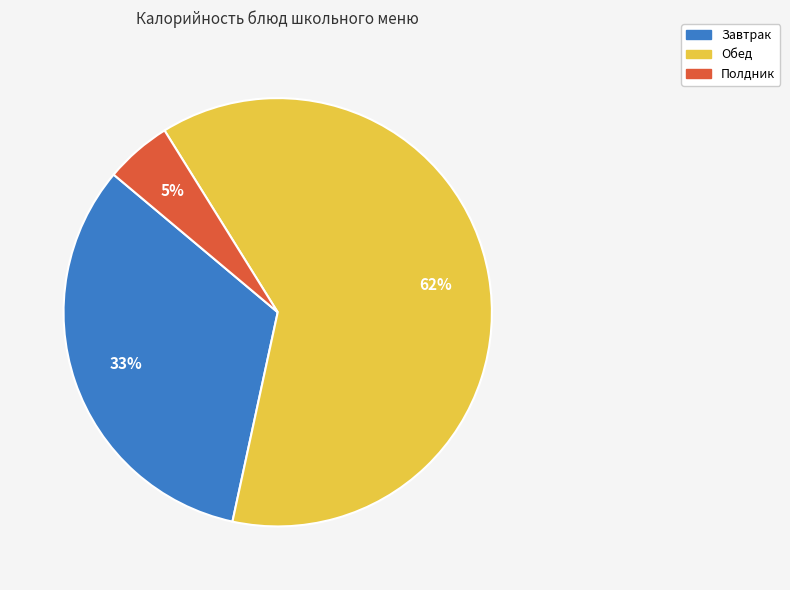

Count the number of slices in the pie.

3